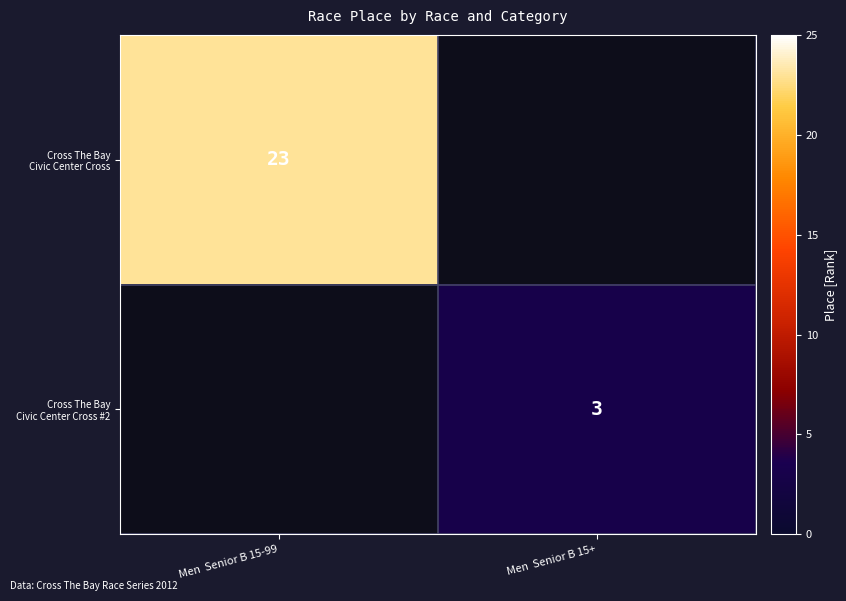

Count the number of data series in this chart.

2